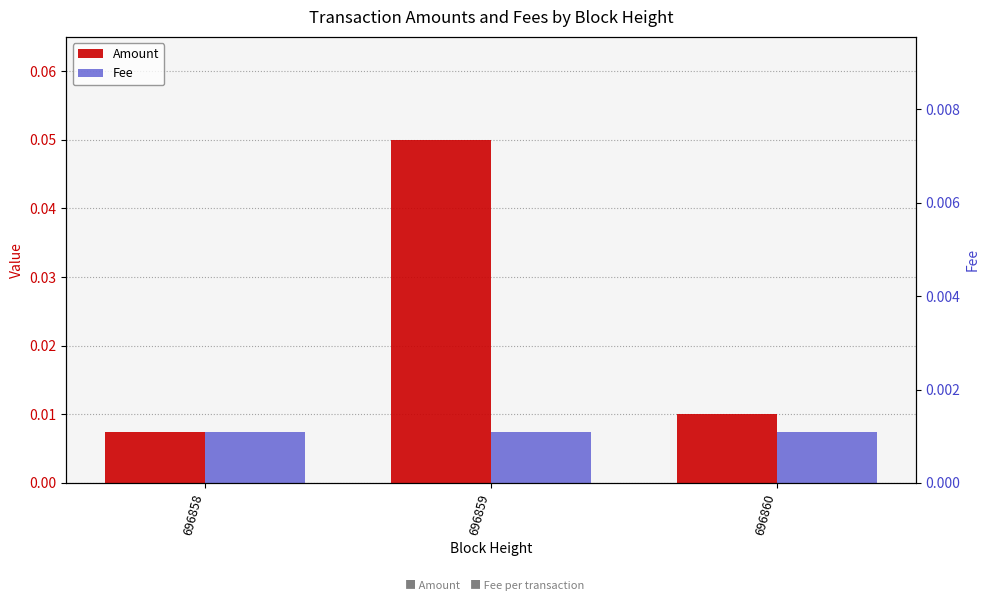

Reading left to right, list all the values displayed in this chart.

Amount: 0.0	0.1	0.0
Fee: 0.0	0.0	0.0